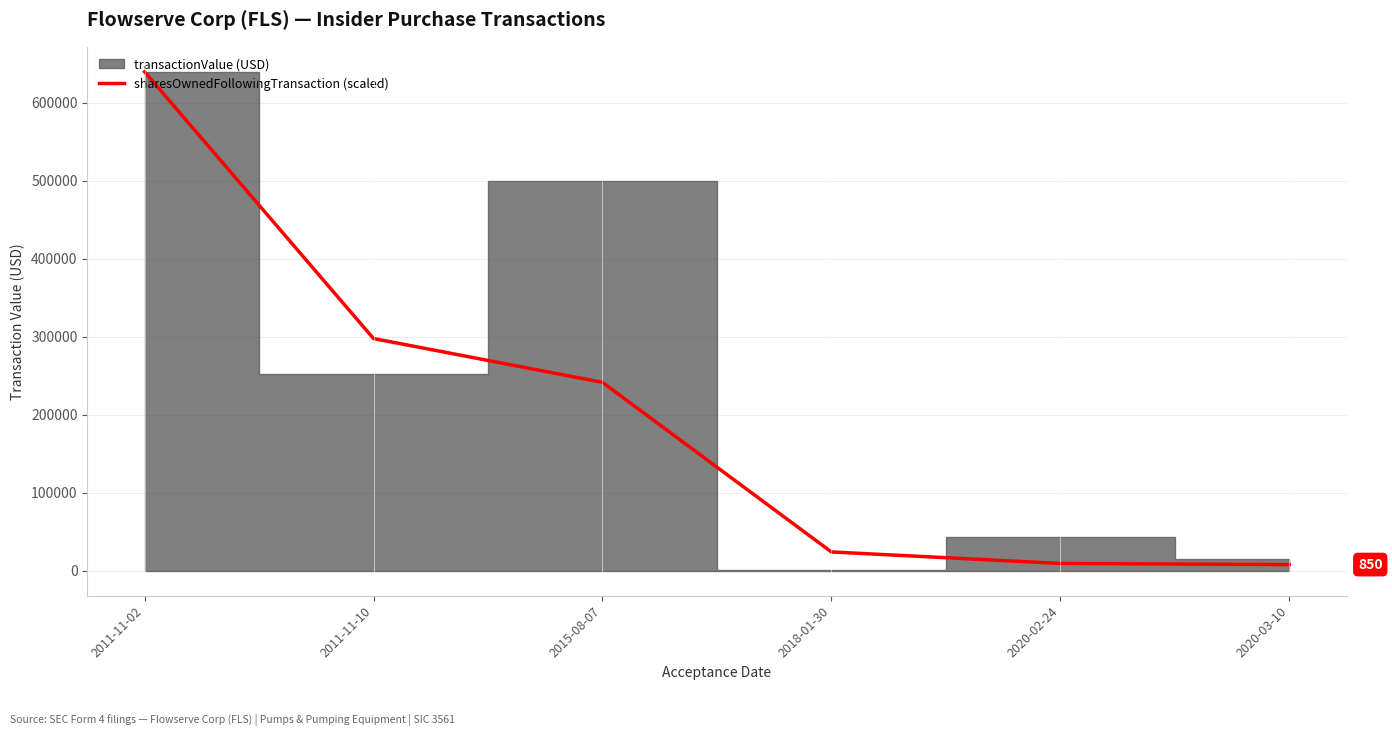

How many categories are shown in the chart?

6